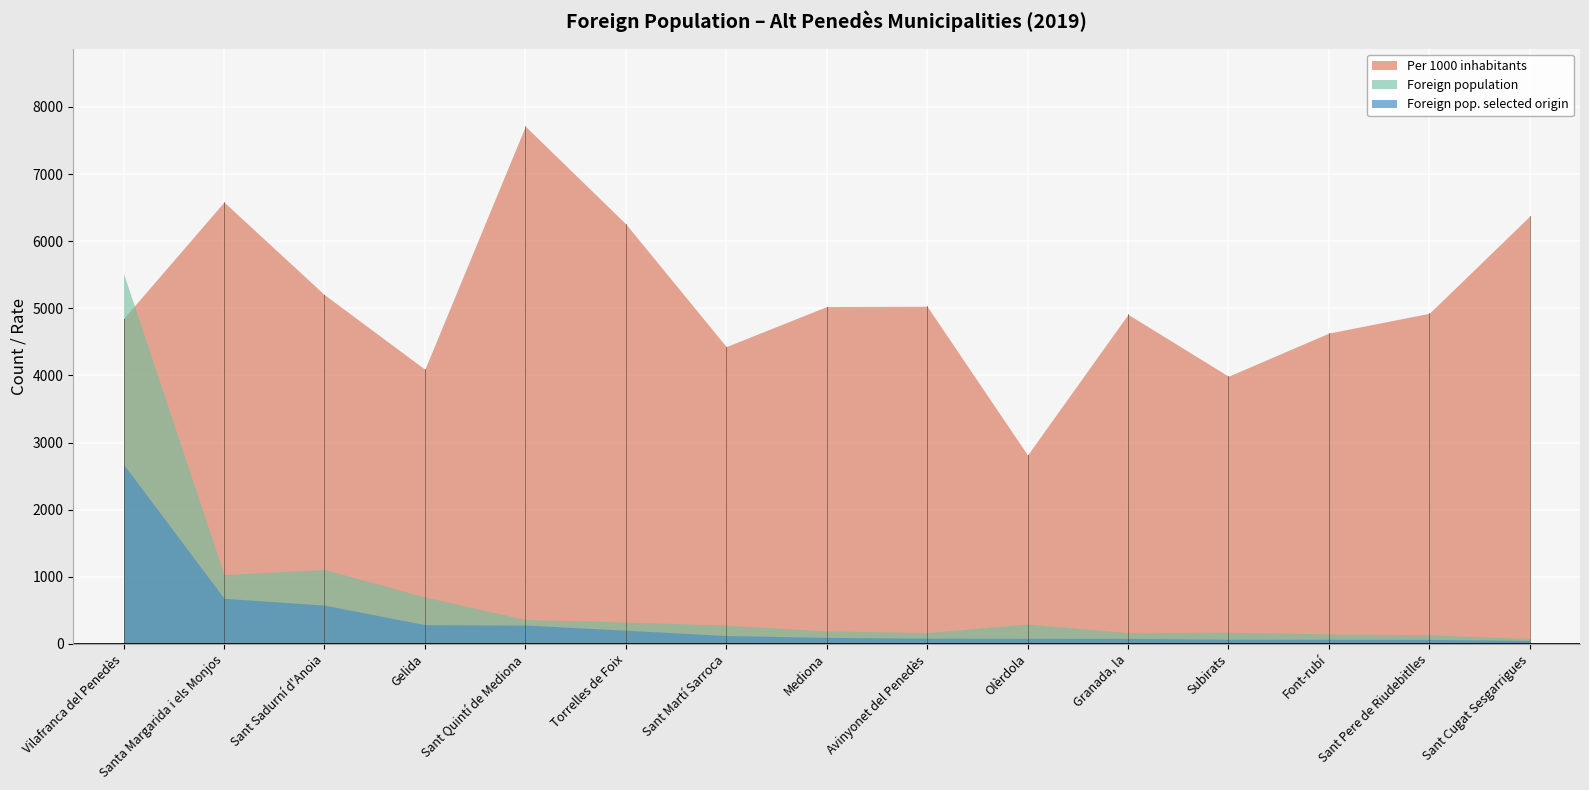

Rank the series by their maximum value, from lowest to highest.

Foreign pop. selected origin, Foreign population, Per 1000 inhabitants